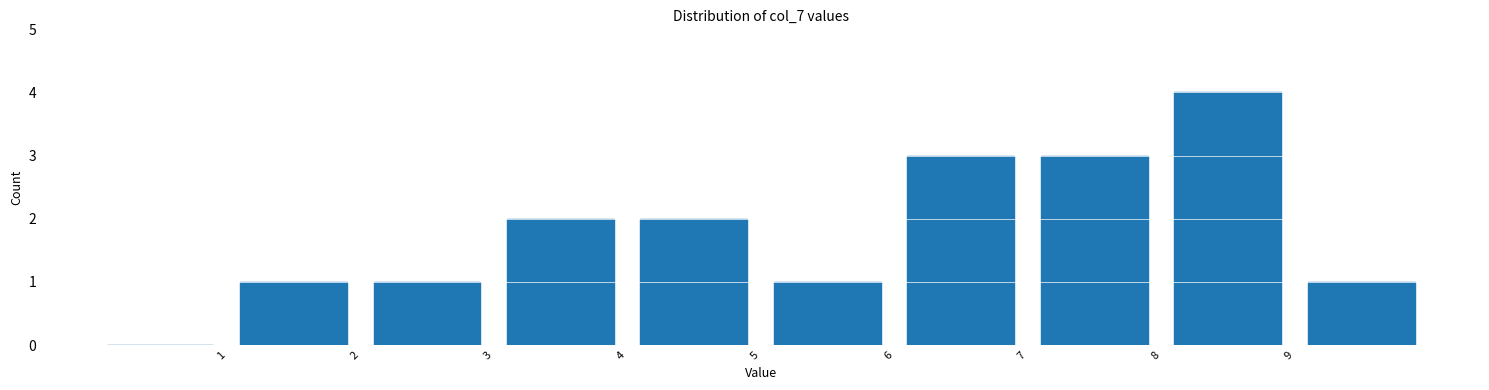

Reading left to right, list every bar in this chart as the range it spans on the x-axis followed by its height. The values are not printed on the chart, so give them approximately, as read against the axis.

0 to 1: 0
1 to 2: 1
2 to 3: 1
3 to 4: 2
4 to 5: 2
5 to 6: 1
6 to 7: 3
7 to 8: 3
8 to 9: 4
9 to 10: 1